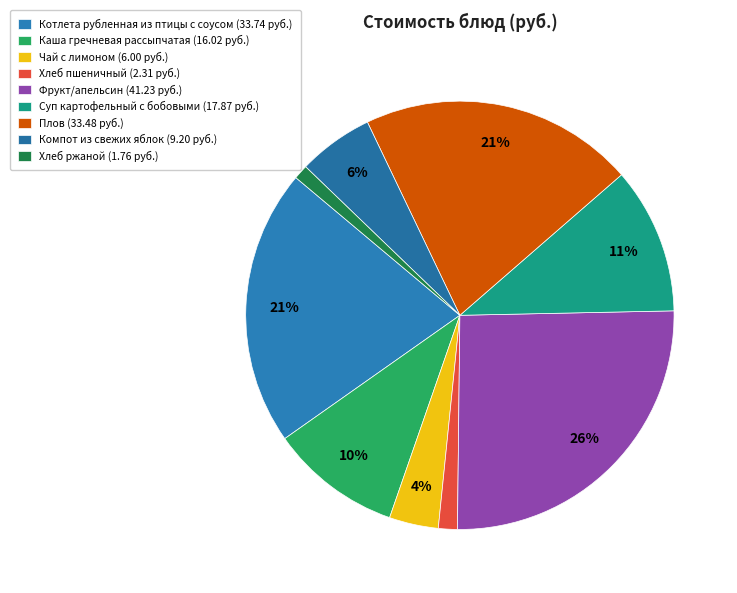

What portion of the pie excludes Хлеб пшеничный?

98.6%